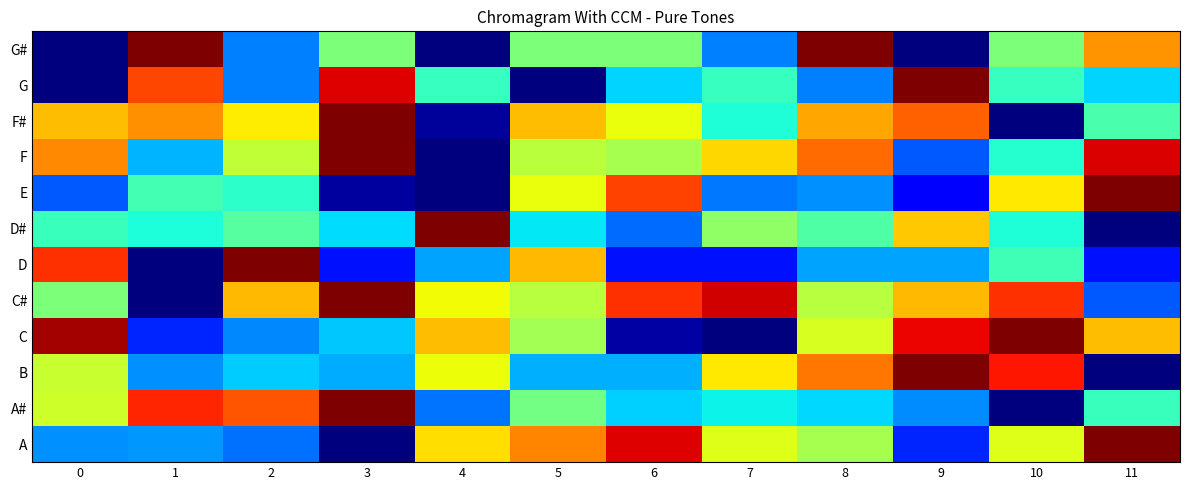

Count the number of categories in the chart.

12